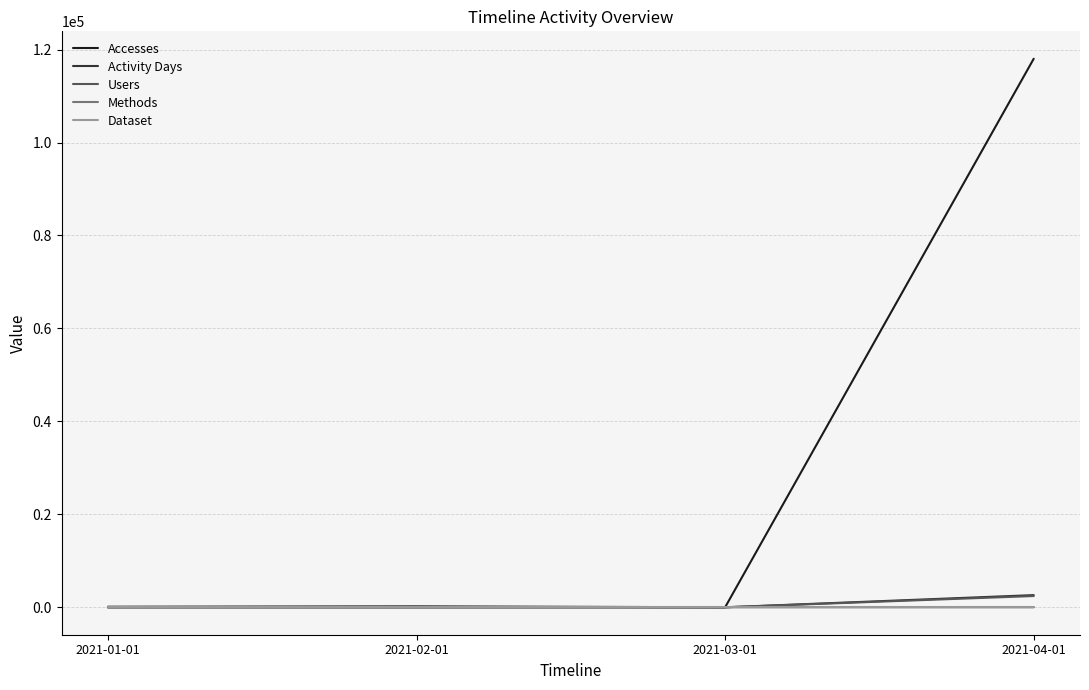

At which label does Accesses reach its peak?

2021-04-01